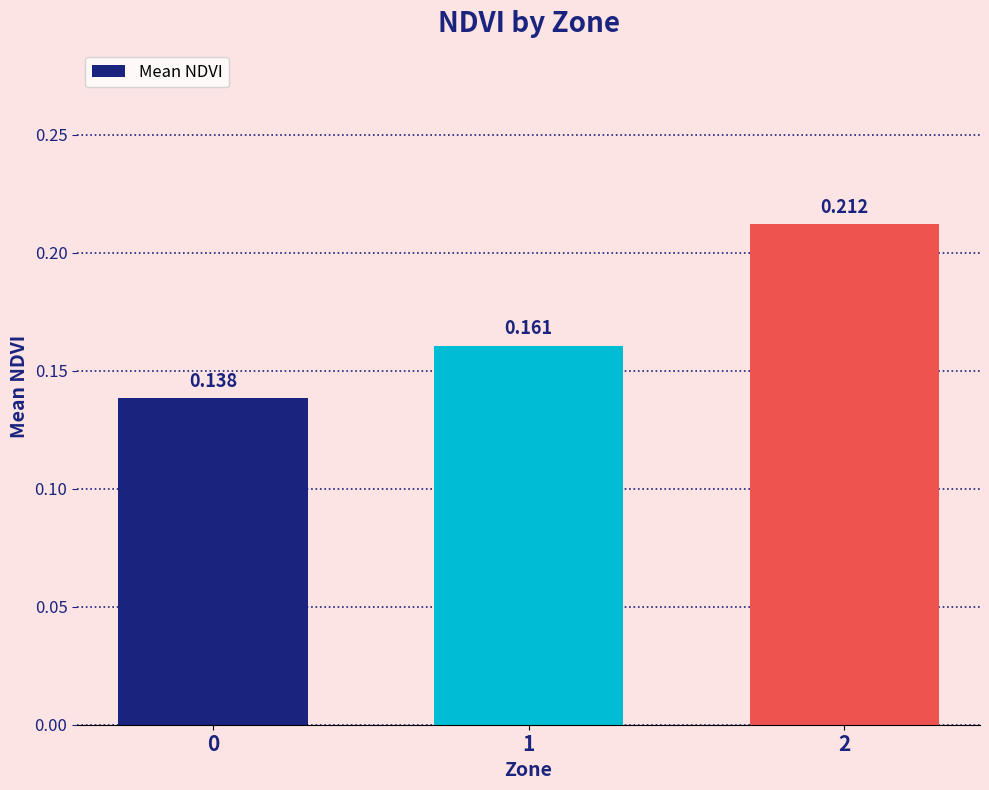

Does the chart contain any negative values?

No